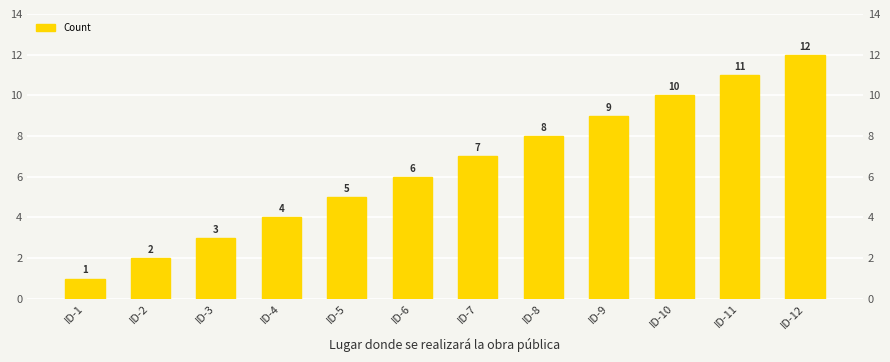

List the labels in order of value, smallest first.

ID-1, ID-2, ID-3, ID-4, ID-5, ID-6, ID-7, ID-8, ID-9, ID-10, ID-11, ID-12